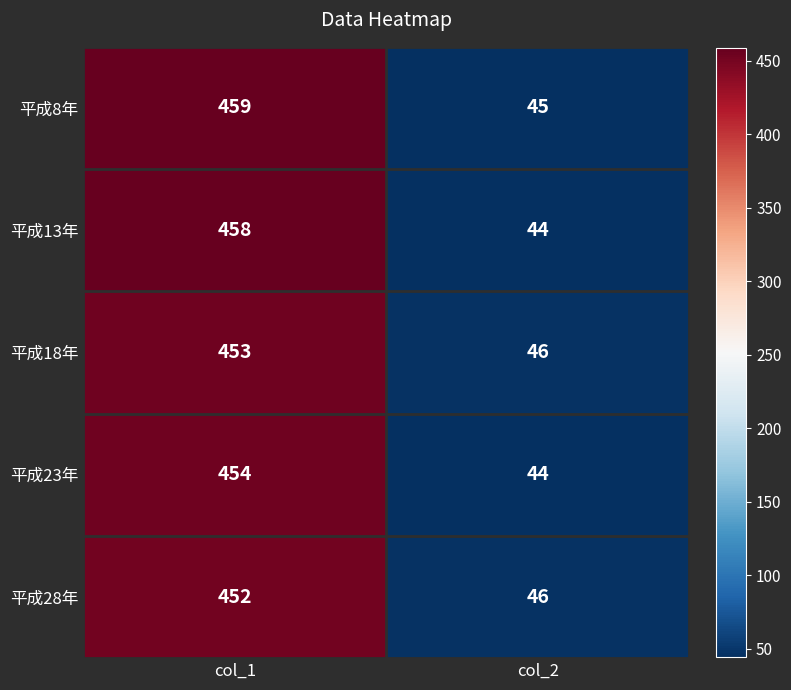

At how many categories does at least one series exceed 245?

1